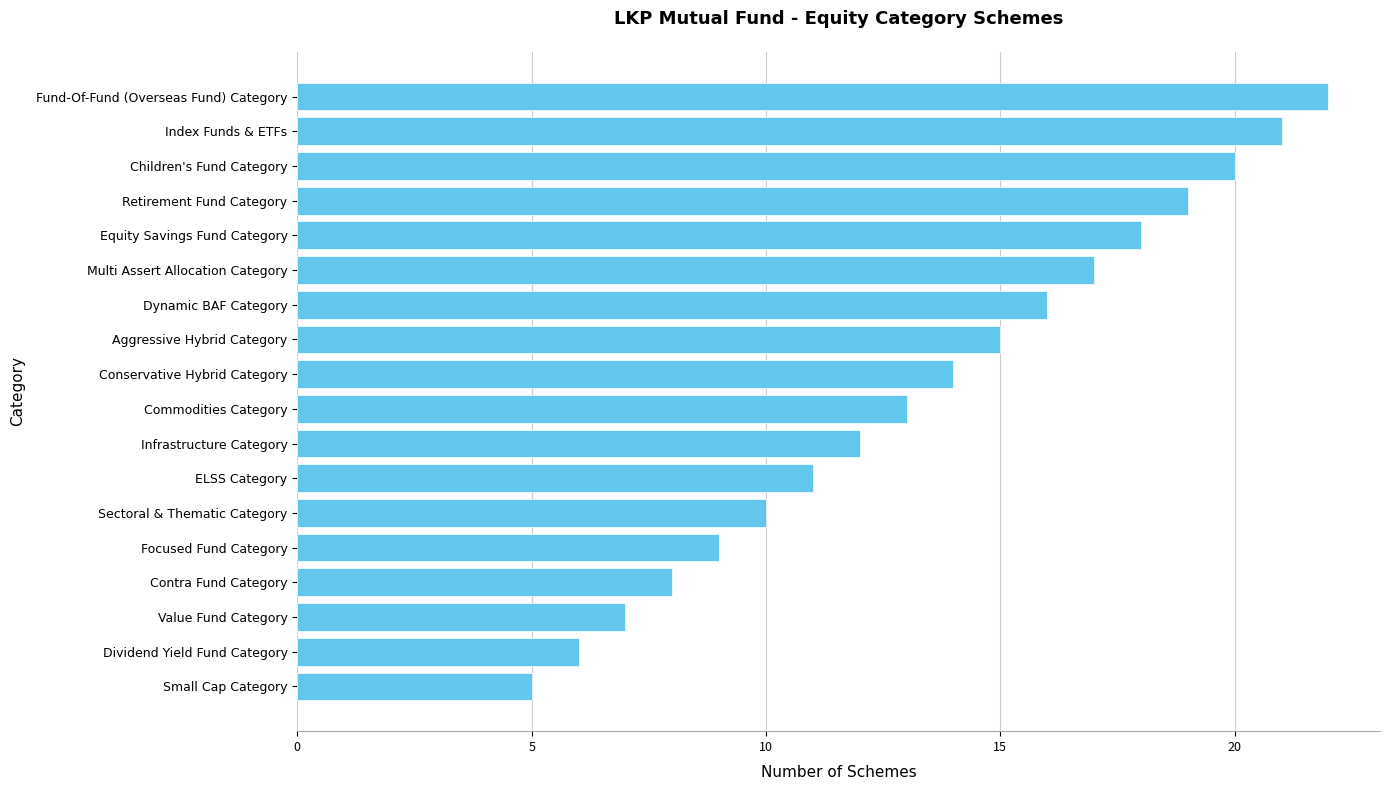

Reading top to bottom, transcribe all the data shown in this chart.

Fund-Of-Fund (Overseas Fund) Category=22	Index Funds & ETFs=21	Children's Fund Category=20	Retirement Fund Category=19	Equity Savings Fund Category=18	Multi Assert Allocation Category=17	Dynamic BAF Category=16	Aggressive Hybrid Category=15	Conservative Hybrid Category=14	Commodities Category=13	Infrastructure Category=12	ELSS Category=11	Sectoral & Thematic Category=10	Focused Fund Category=9	Contra Fund Category=8	Value Fund Category=7	Dividend Yield Fund Category=6	Small Cap Category=5